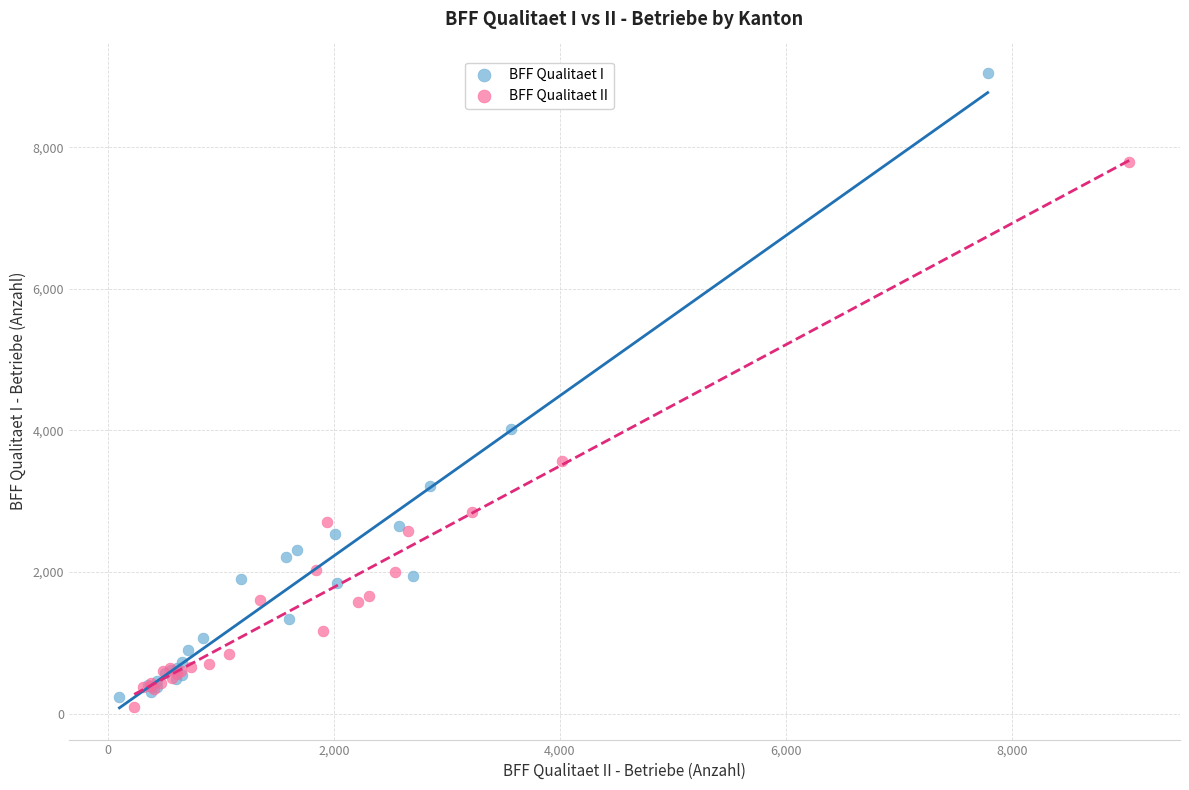

Which series contains the lowest Y value?

BFF Qualitaet II